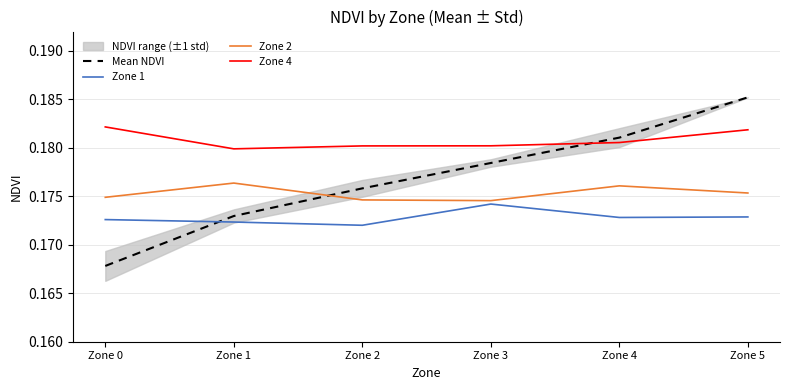

What is the lowest value of the Zone 1 series?

0.2